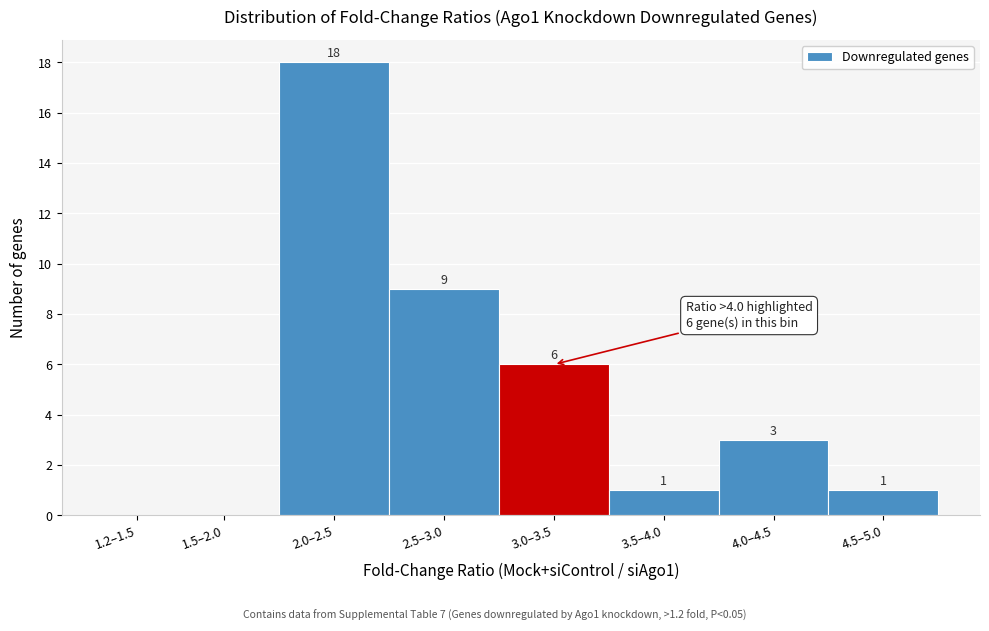

Reading left to right, extract all data points from this chart.

1.2–1.5=0	1.5–2.0=0	2.0–2.5=18	2.5–3.0=9	3.0–3.5=6	3.5–4.0=1	4.0–4.5=3	4.5–5.0=1